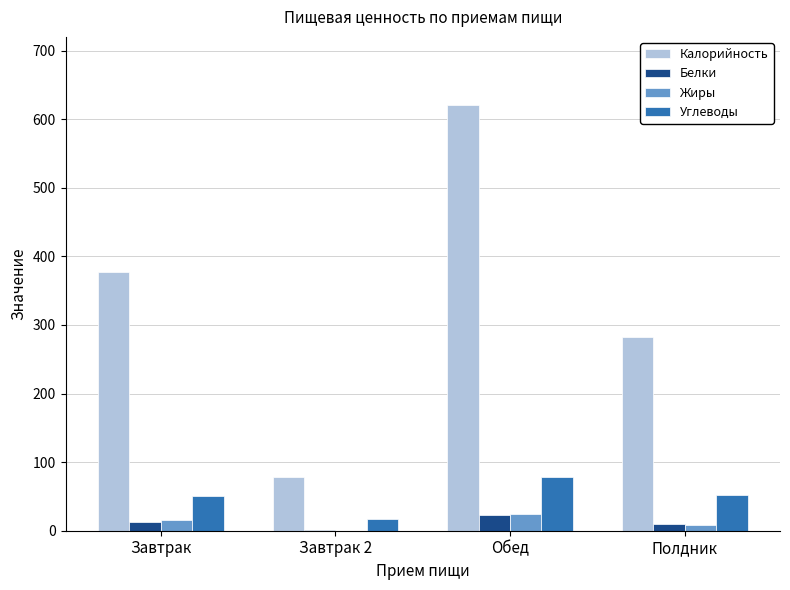

What is the spread (max minus min) of values at Обед?

597.4